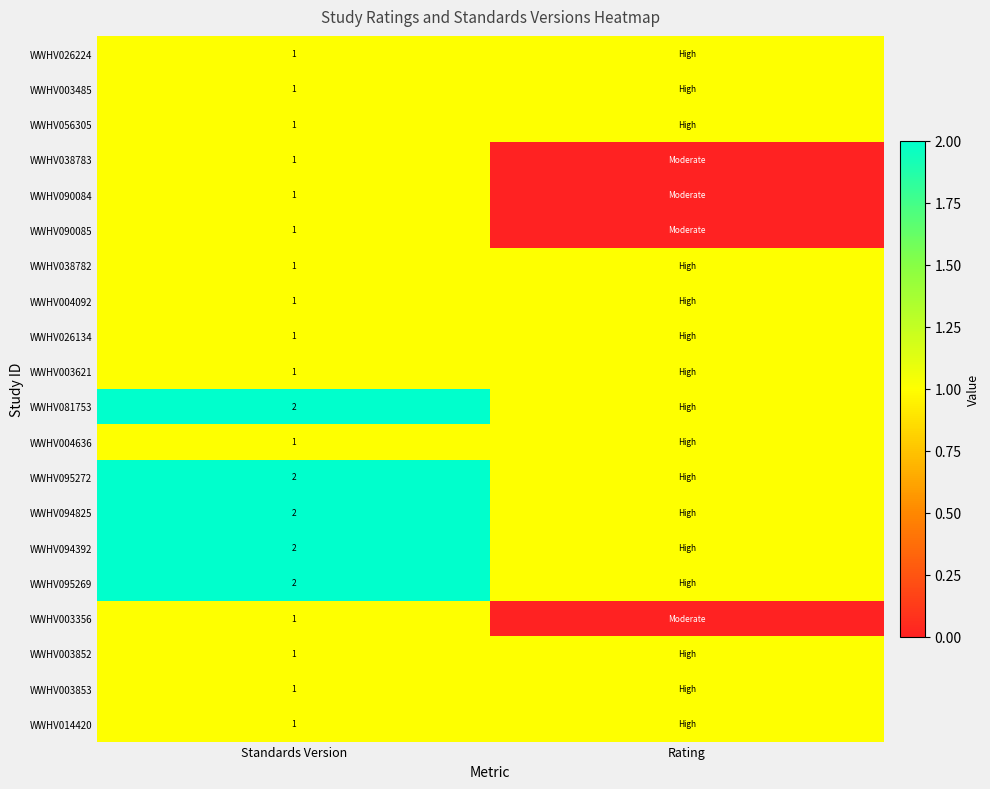

The value of WWHV090085 at Standards Version is 1. True or false?

True